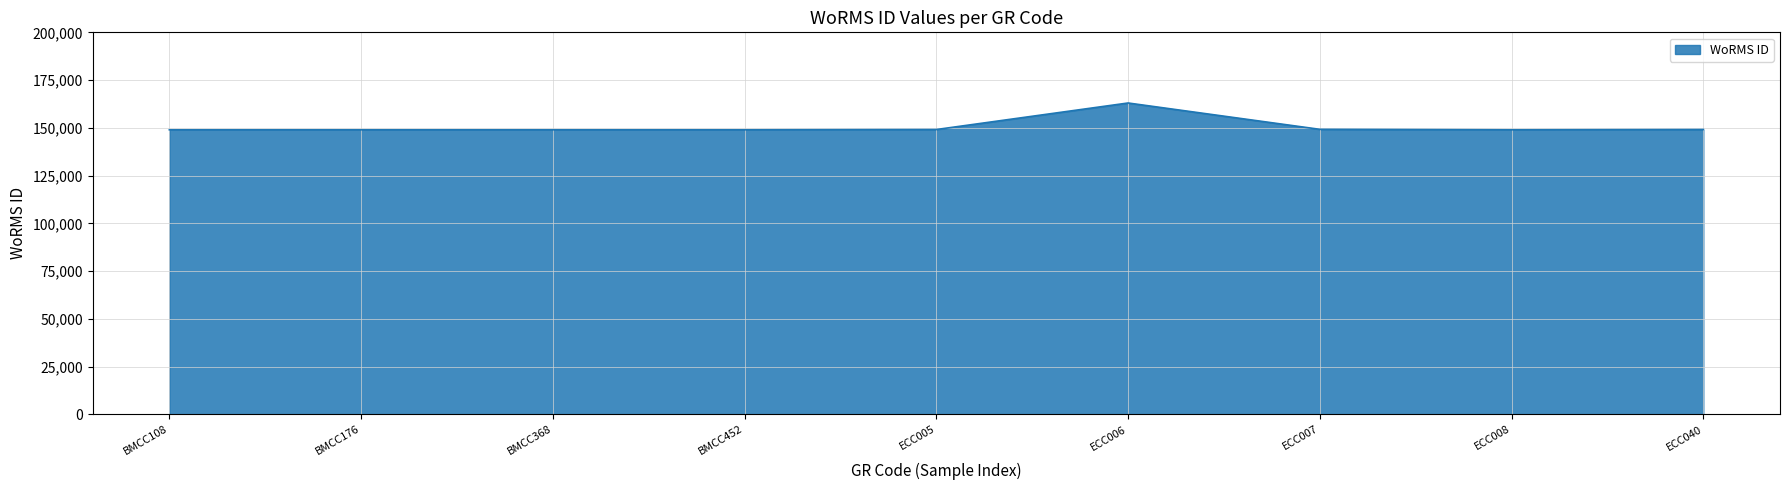

What is the ratio of the value at ECC040 to the value at BMCC368?

1.0